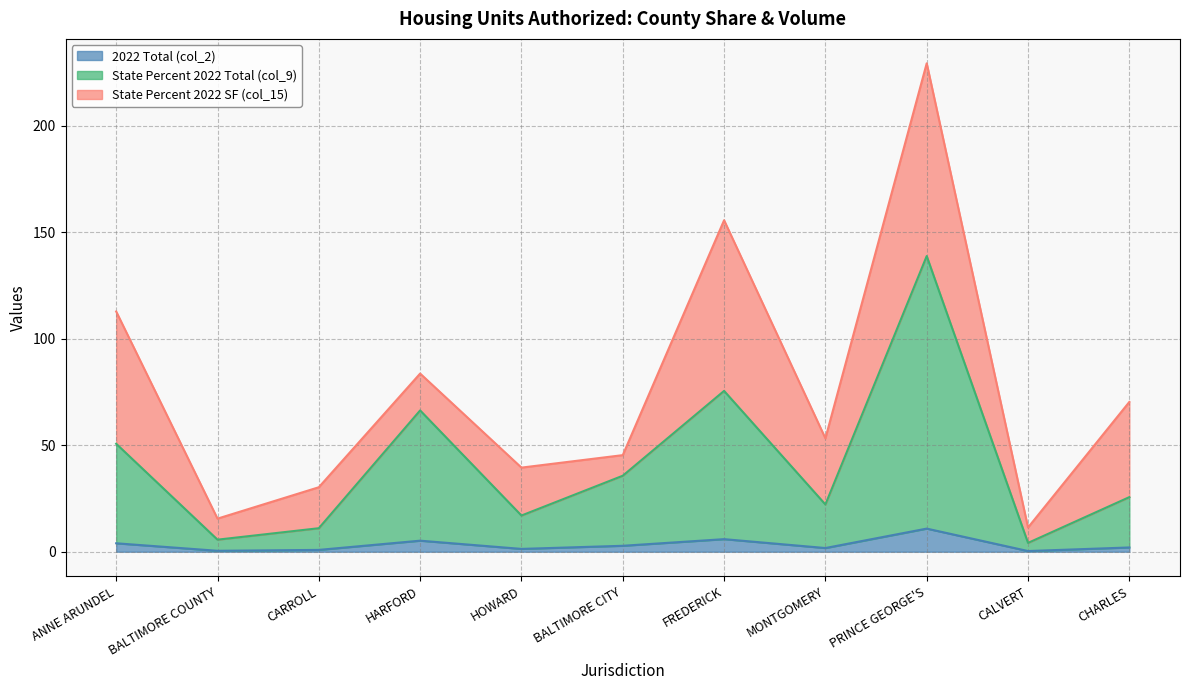

What position from the right is ANNE ARUNDEL?

11